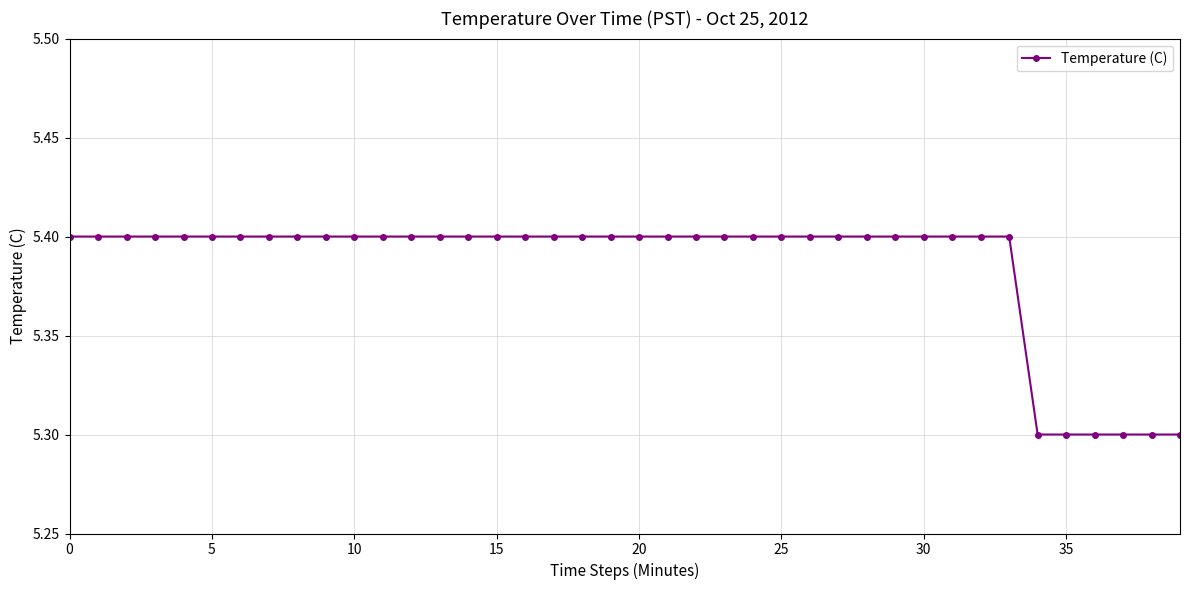

Reading left to right, list all the values displayed in this chart.

5.4	5.4	5.4	5.4	5.4	5.4	5.4	5.4	5.4	5.4	5.4	5.4	5.4	5.4	5.4	5.4	5.4	5.4	5.4	5.4	5.4	5.4	5.4	5.4	5.4	5.4	5.4	5.4	5.4	5.4	5.4	5.4	5.4	5.4	5.3	5.3	5.3	5.3	5.3	5.3